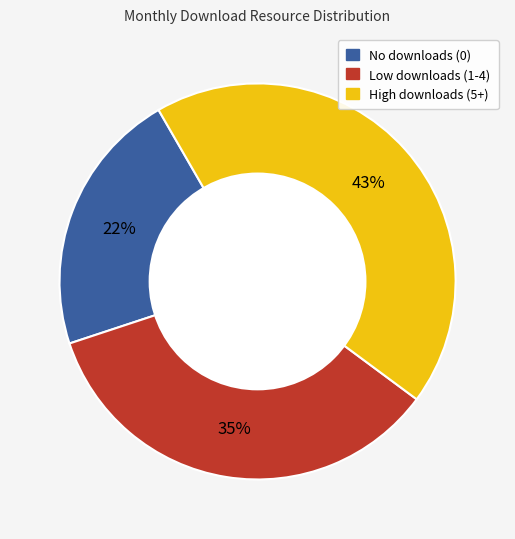

Is there a majority slice in this chart?

No